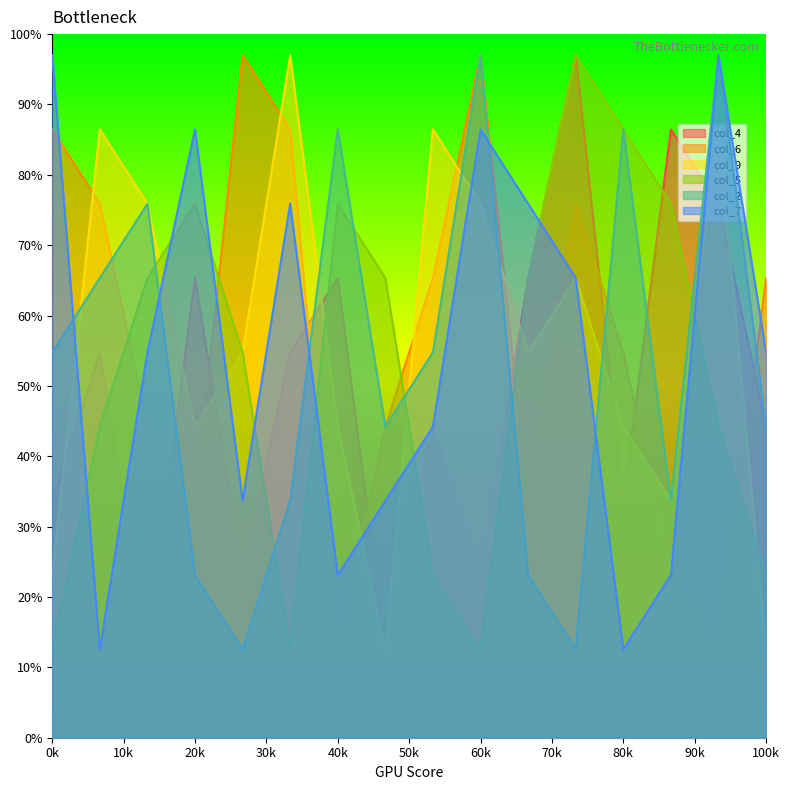

What is the lowest value of the col_2 series?

12.6